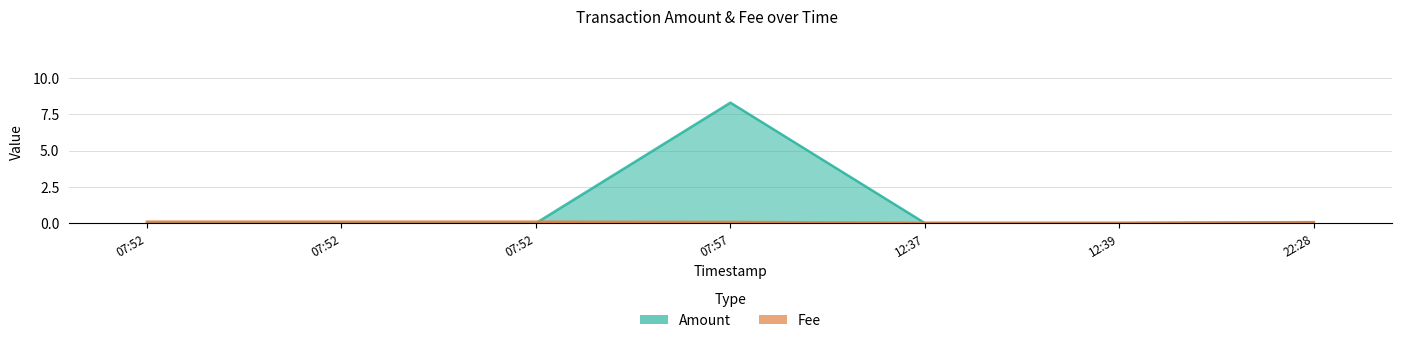

The value of Amount at 07:57 is 4.1. True or false?

False